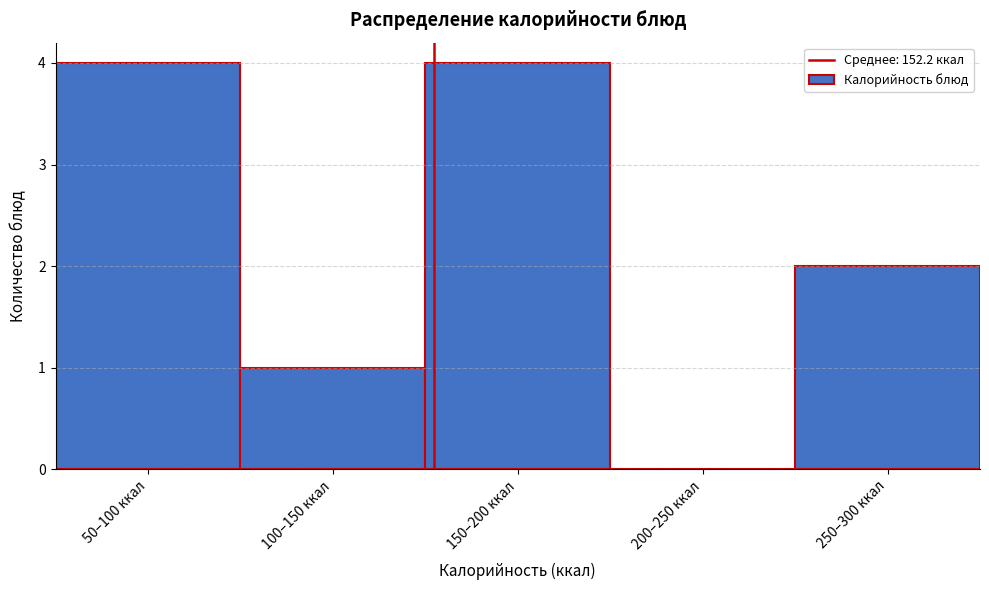

Reading left to right, what are all the values shown in this chart?

50–100 ккал=4	100–150 ккал=1	150–200 ккал=4	200–250 ккал=0	250–300 ккал=2